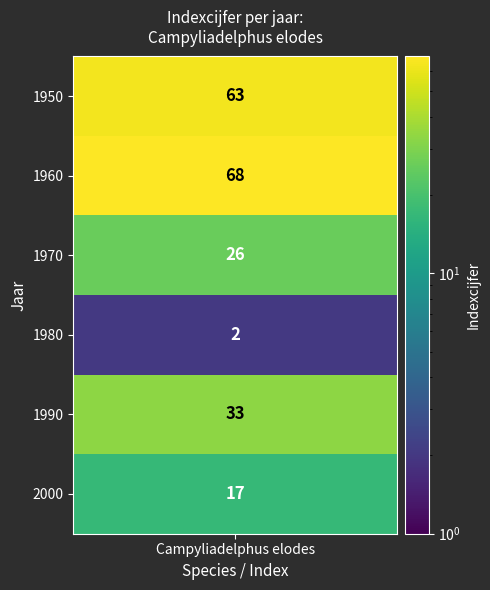

What is the smallest value displayed?

2